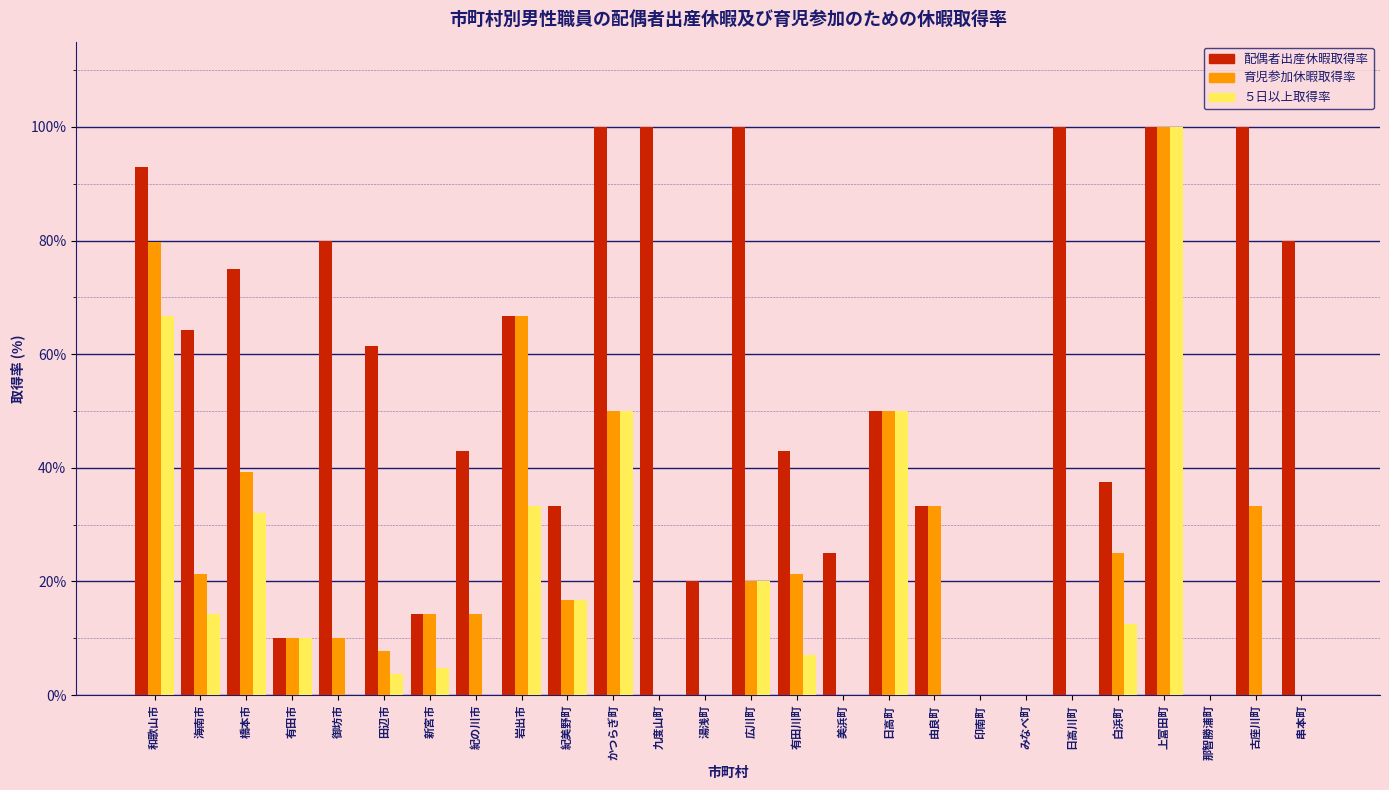

Which series changed the most between 新宮市 and かつらぎ町?

配偶者出産休暇取得率